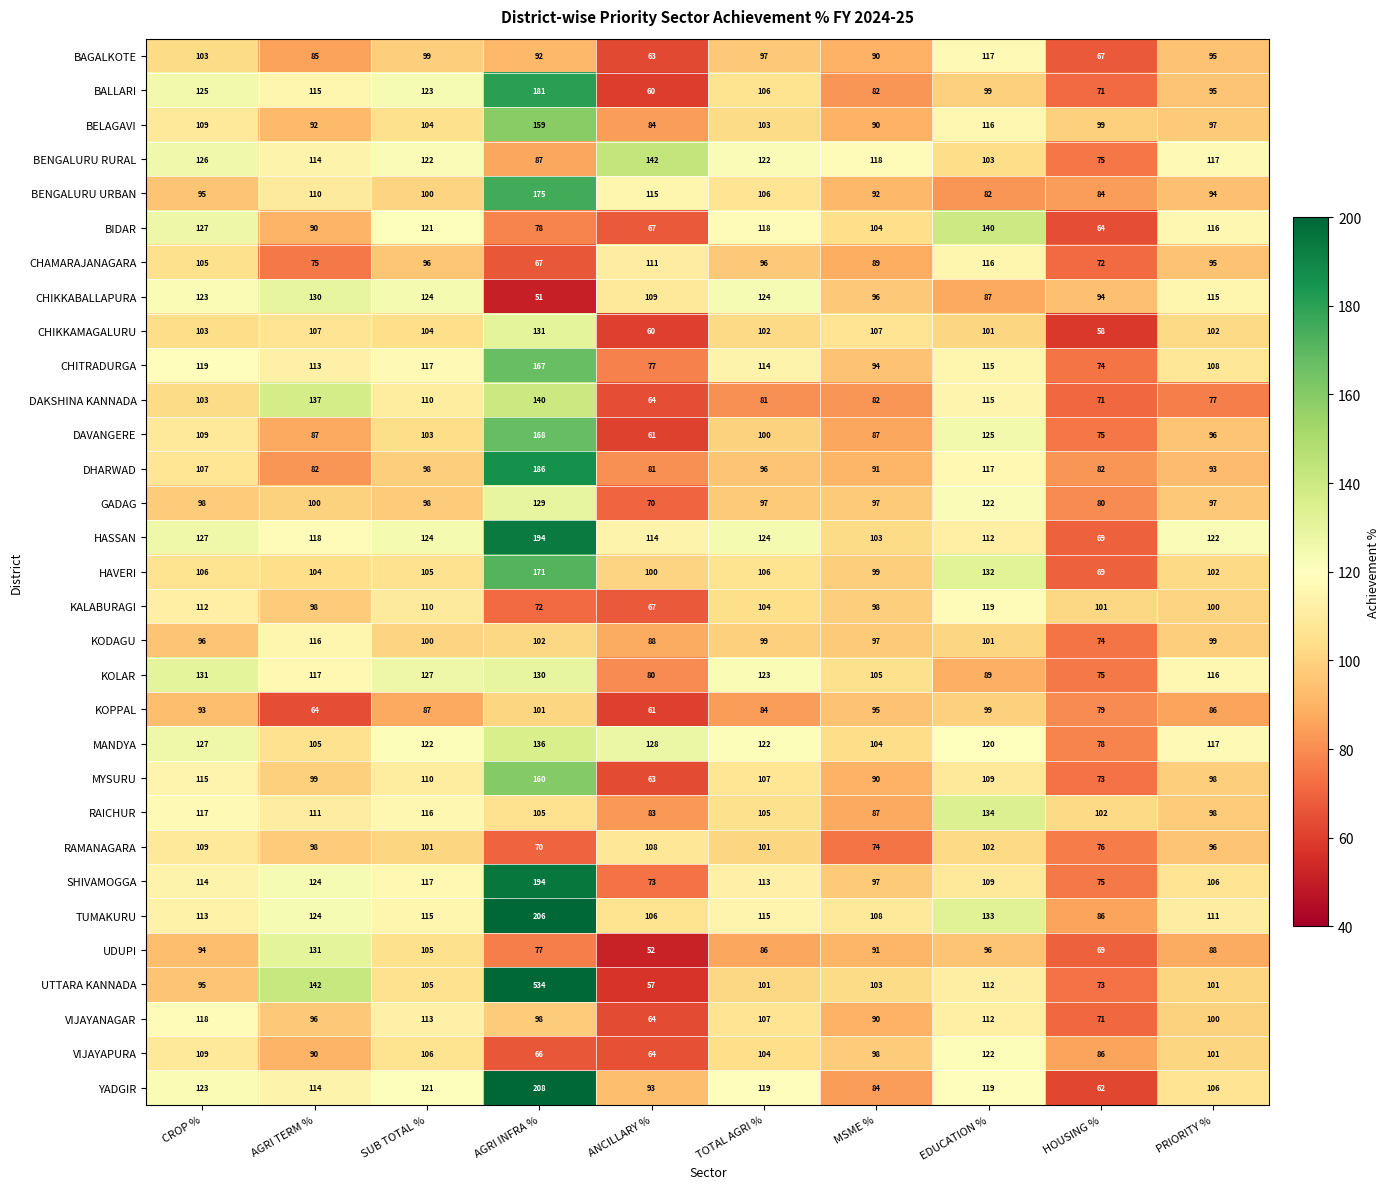

Rank the categories by KOPPAL value from lowest to highest.

ANCILLARY %, AGRI TERM %, HOUSING %, TOTAL AGRI %, PRIORITY %, SUB TOTAL %, CROP %, MSME %, EDUCATION %, AGRI INFRA %